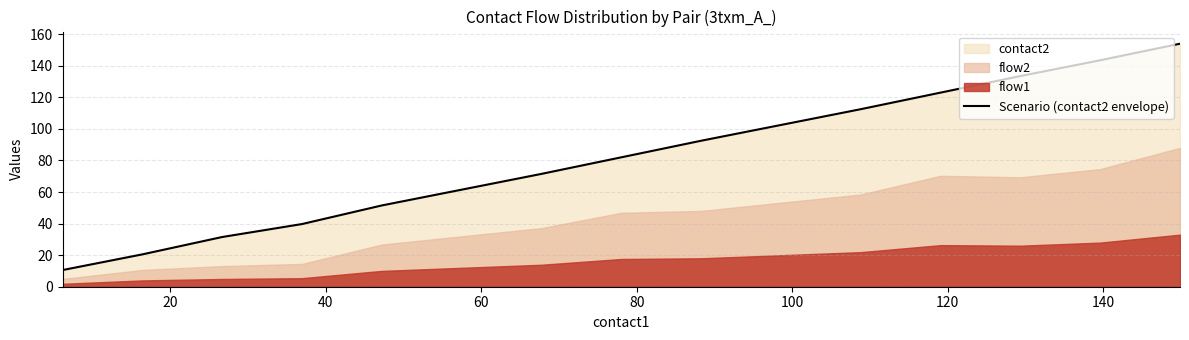

What is the minimum value for Scenario (contact2 envelope)?

10.6